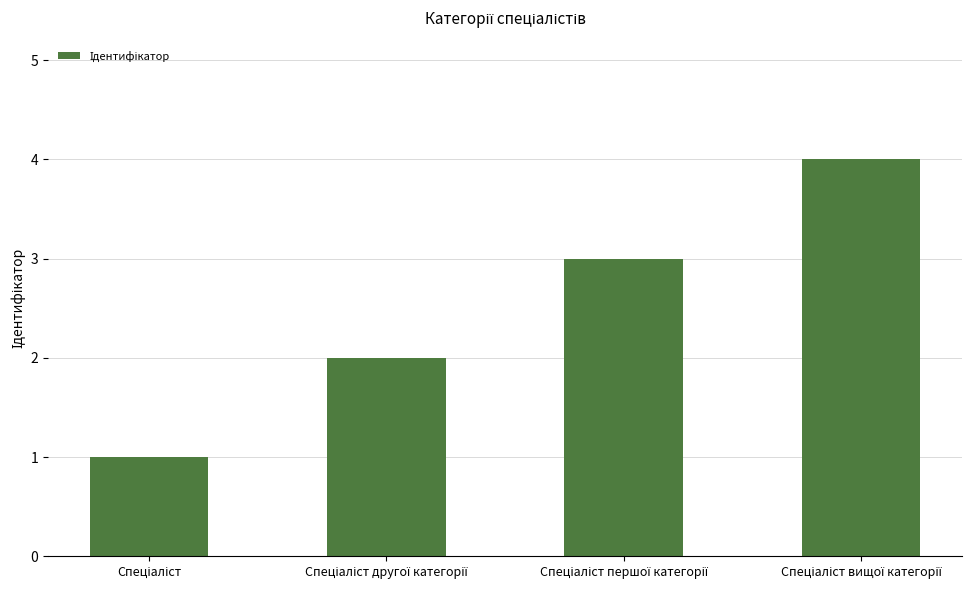

What is the minimum value shown in the chart?

1